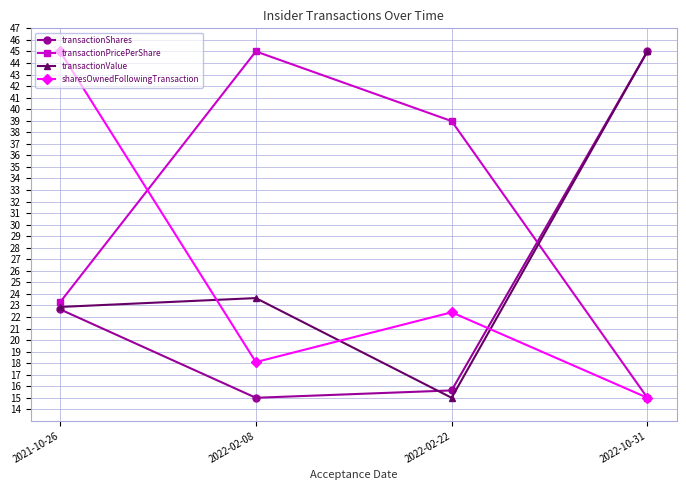

How many interior local peaks does the transactionValue series have?

1